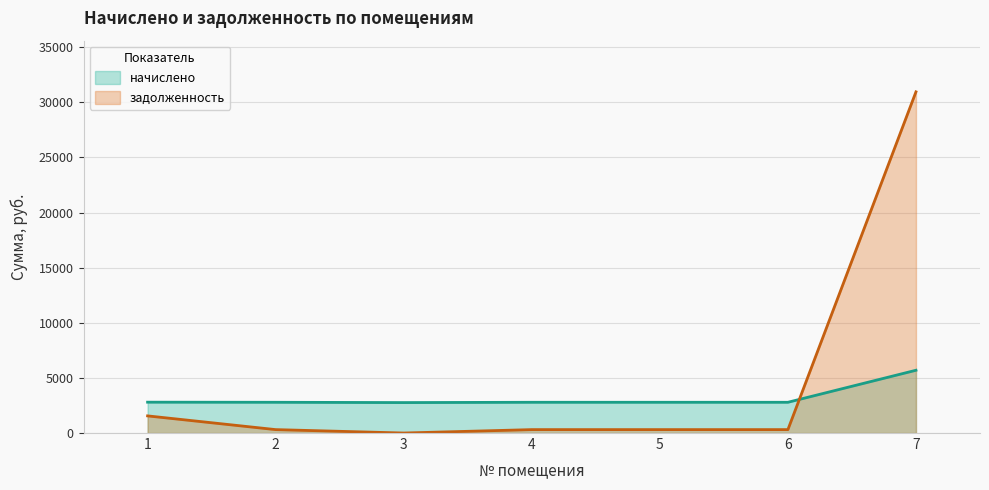

At which category does начислено reach its first local valley?

3